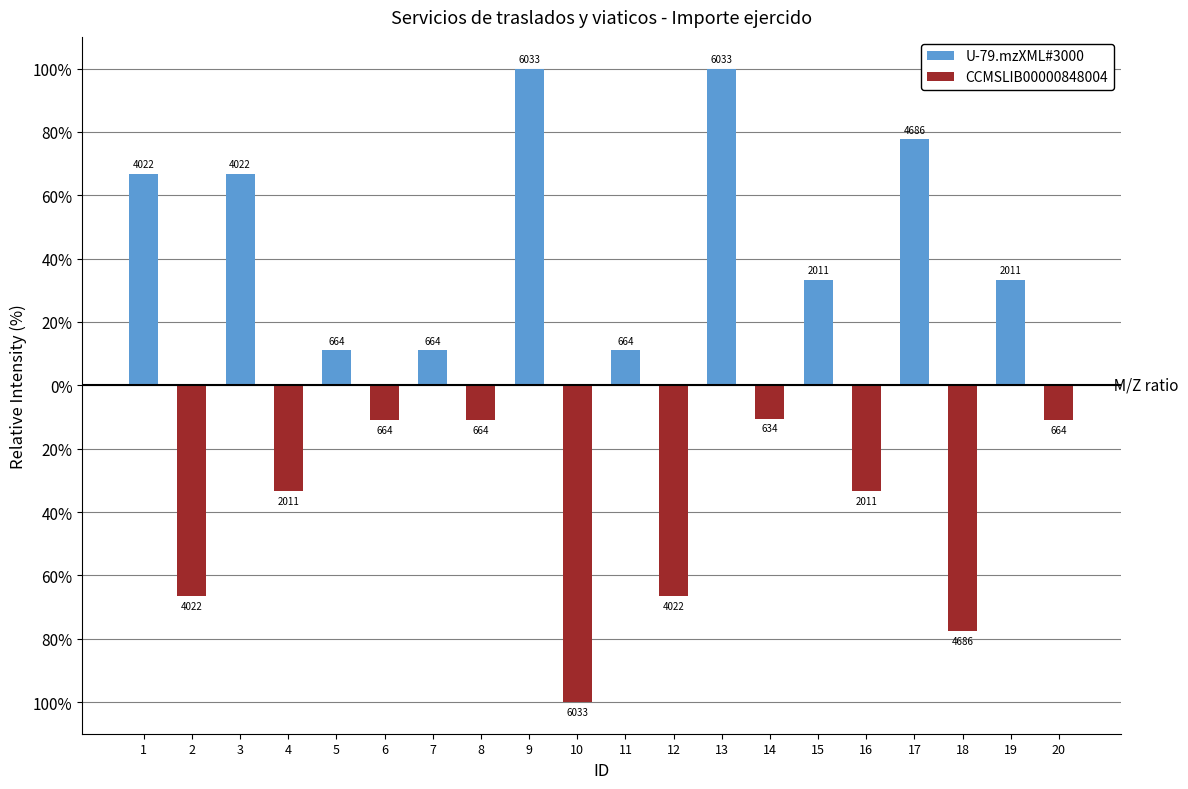

What are all the series names shown in the legend?

U-79.mzXML#3000, CCMSLIB00000848004